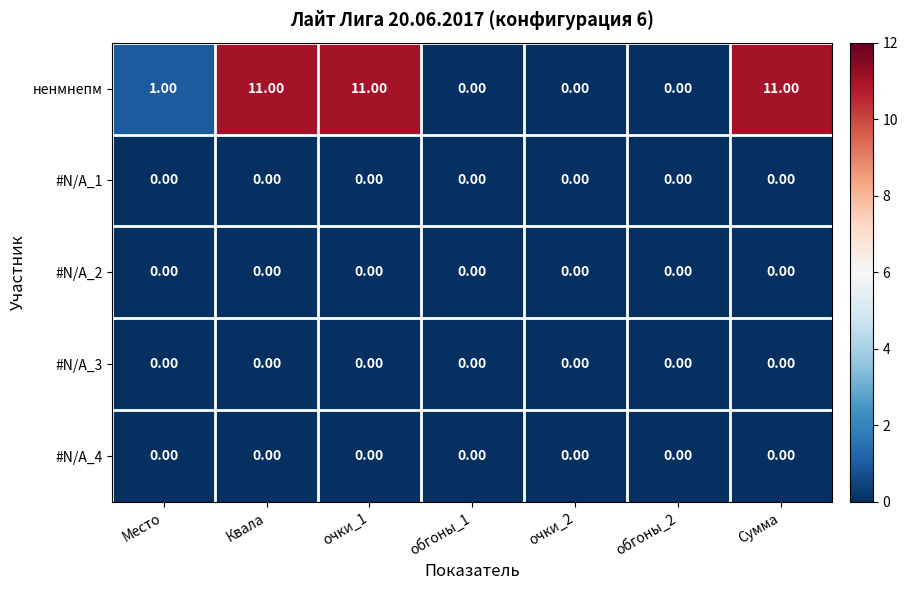

Between Место and очки_2, which series saw the biggest shift?

ненмнепм